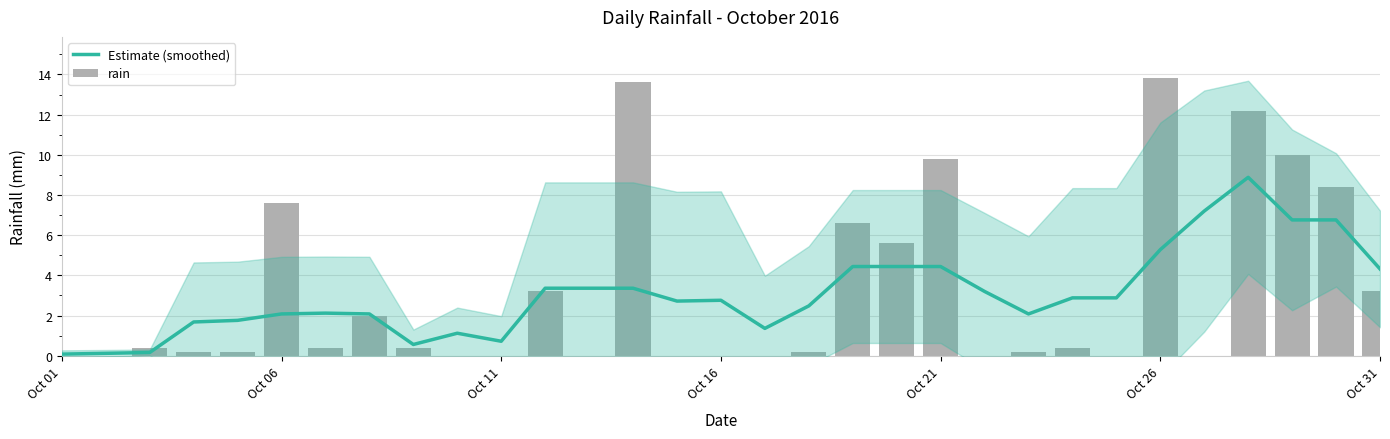

Where is Estimate (smoothed) nearest to the value 4?

Oct 31